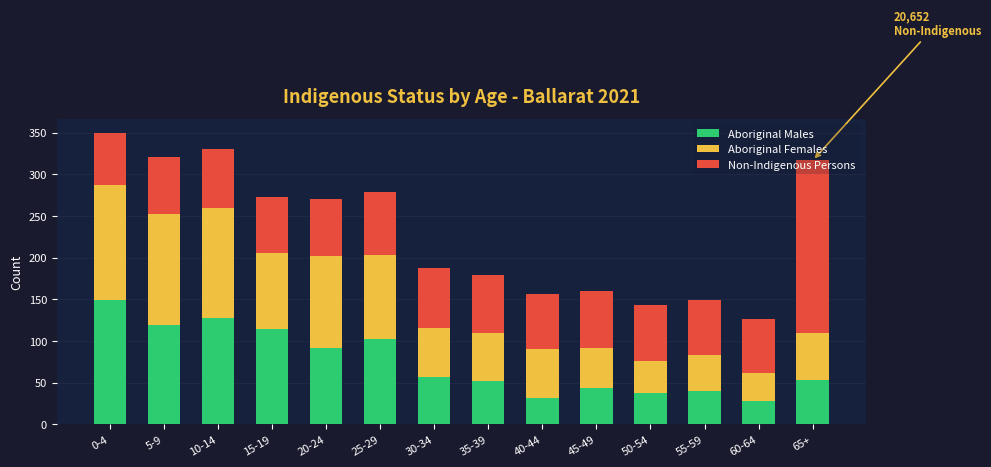

What are all the series names shown in the legend?

Aboriginal Males, Aboriginal Females, Non-Indigenous Persons